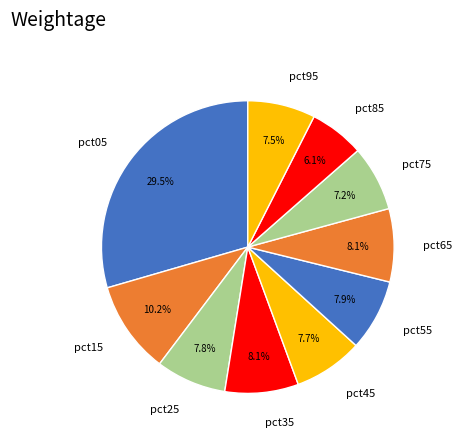

The pct75 slice represents 7% of the pie. True or false?

True